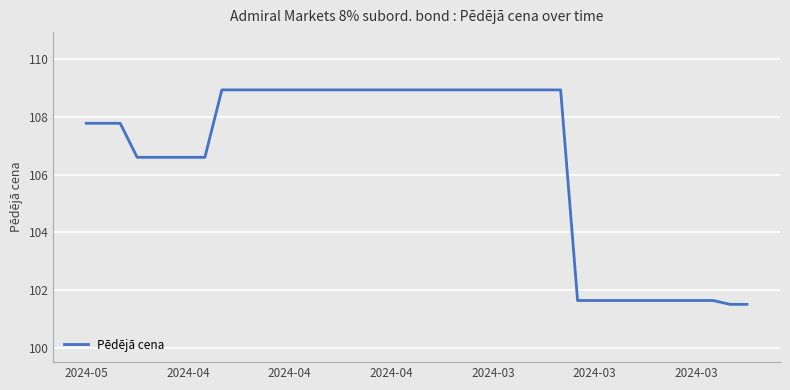

Does the chart display data point markers on the line(s)?

No